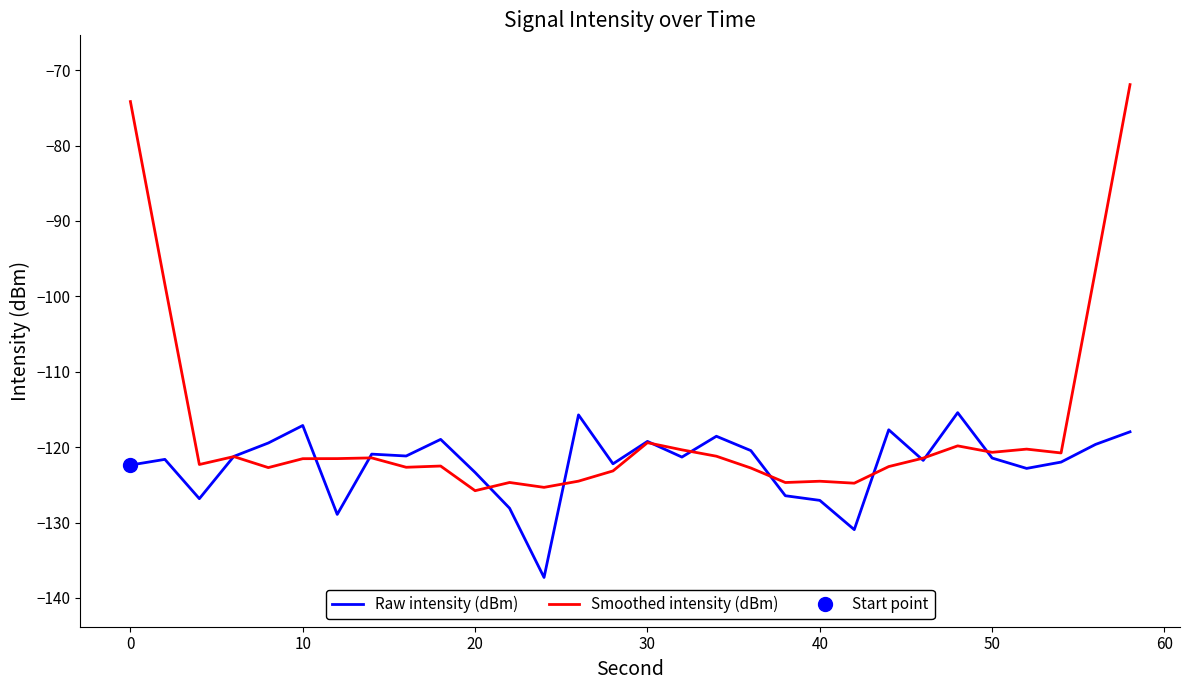

How many values in the Raw intensity (dBm) series exceed -121?

12